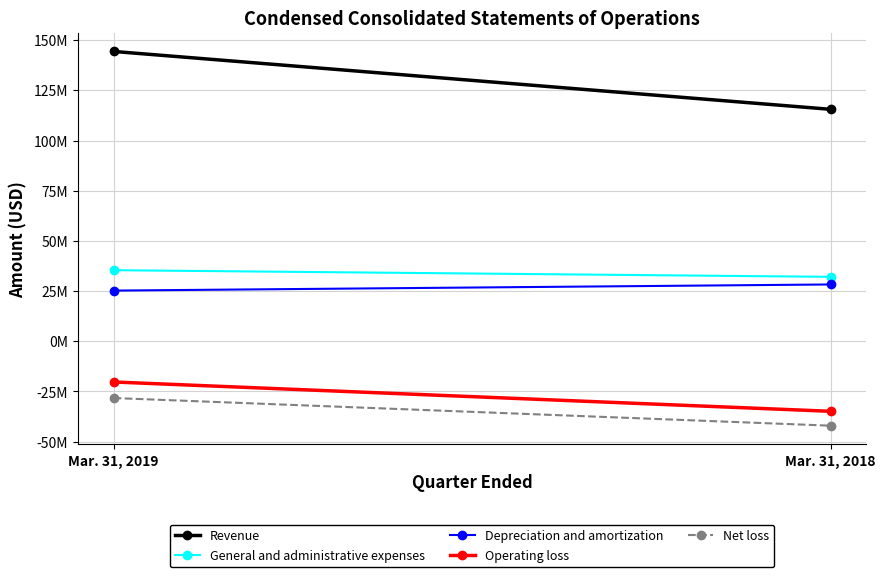

Between Mar. 31, 2018 and Mar. 31, 2019, which is larger?

Mar. 31, 2019